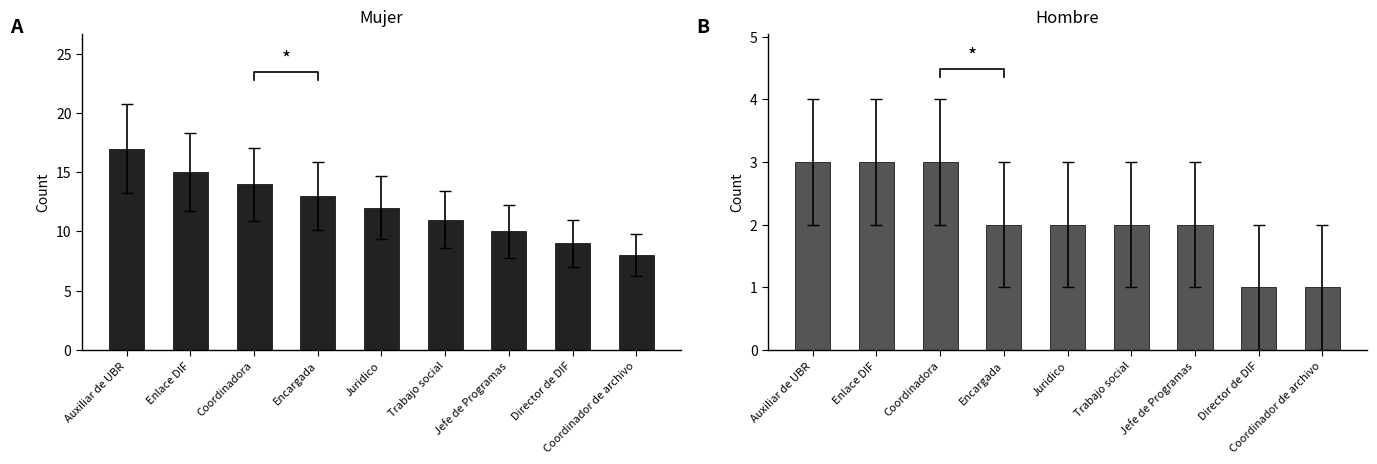

What is the value of the Hombre bar at the 3rd from the left?

3